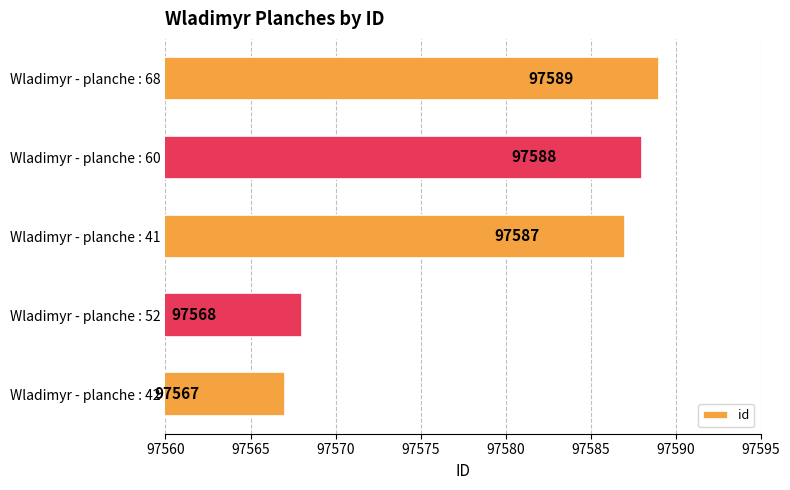

The chart shows a value of 25464 at Wladimyr - planche : 68. True or false?

False